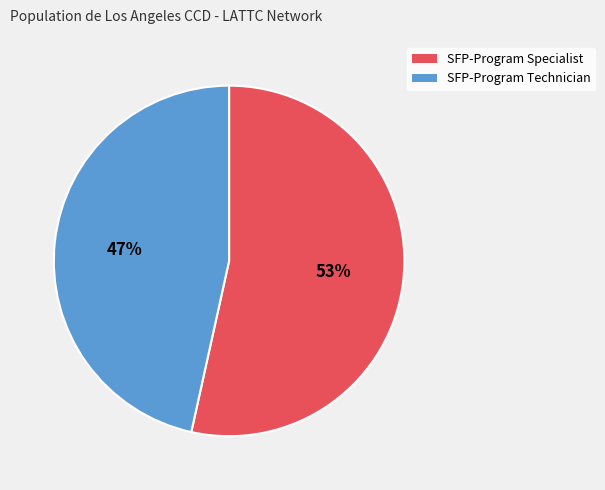

The SFP-Program Specialist slice represents 45% of the pie. True or false?

False